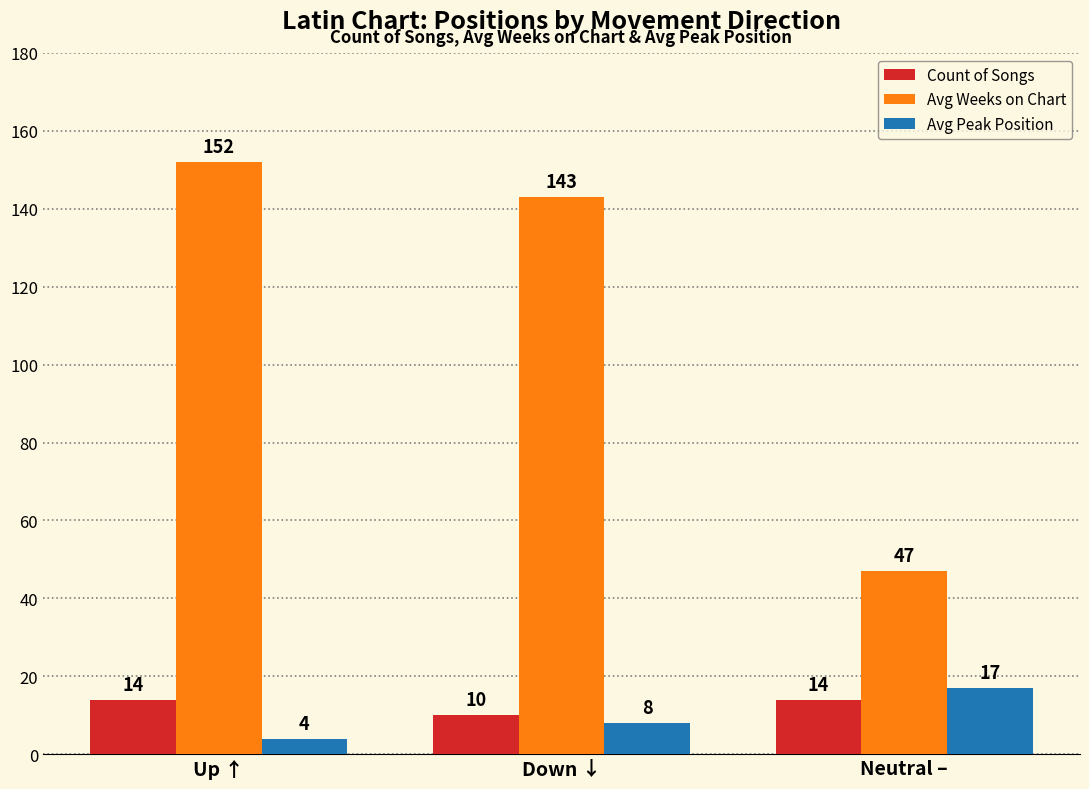

How many groups of bars are there?

3